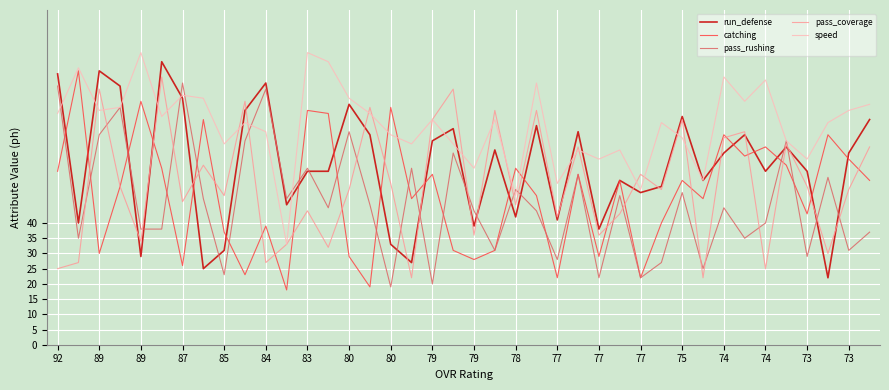

What is the highest value of the speed series?

96